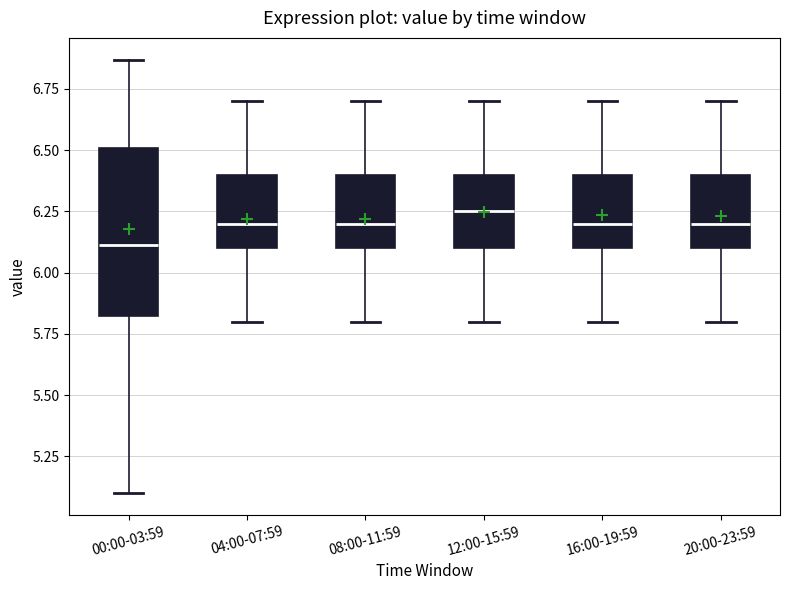

Which box's median line is the lowest?

00:00-03:59